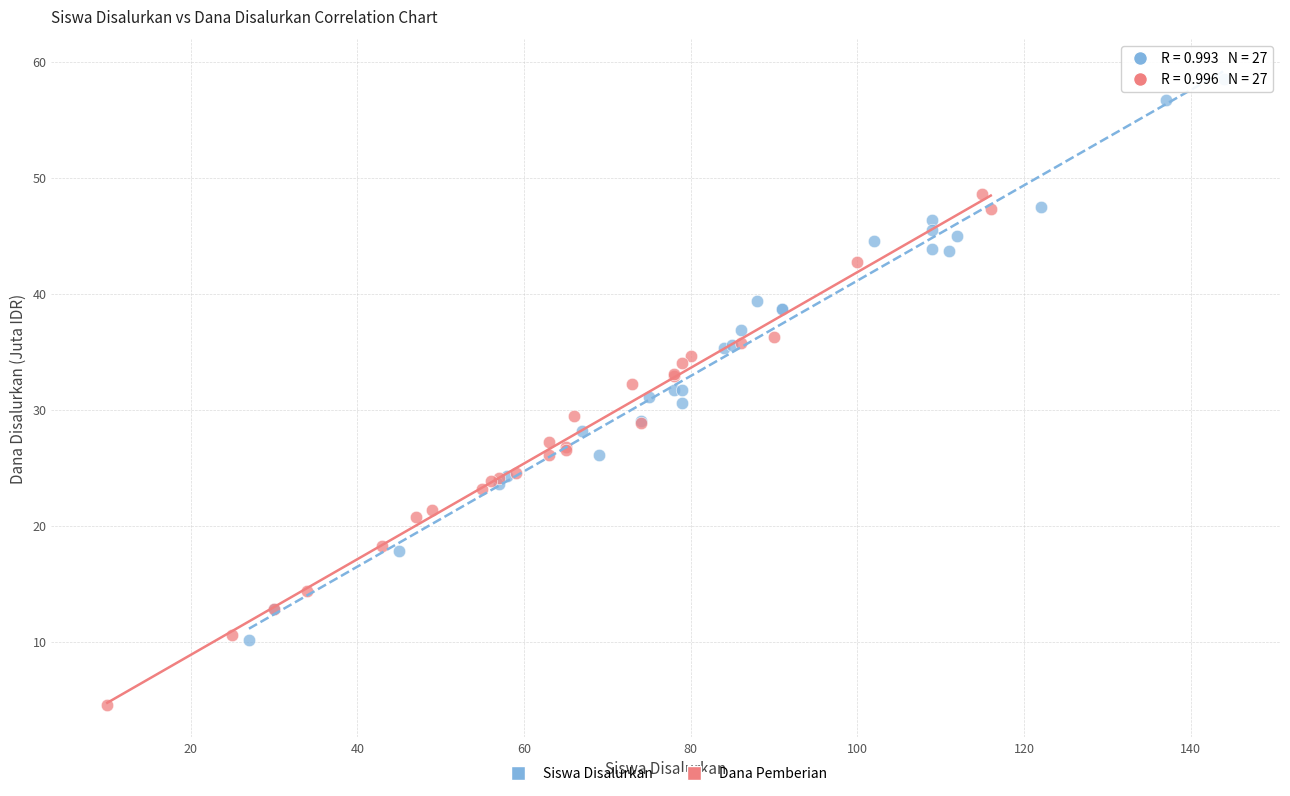

What are all the series names shown in the legend?

Siswa Disalurkan, Dana Pemberian